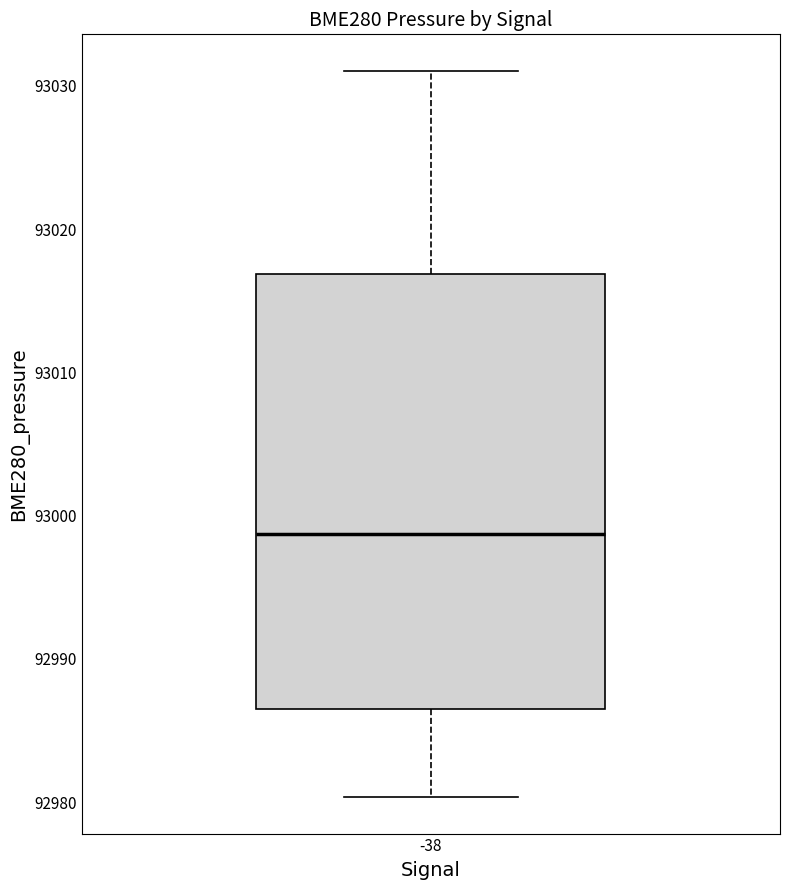

Where is the lower edge of the box at x = -38 on the y-axis? The values are not printed on the chart, so give them approximately, as read against the axis.

92986